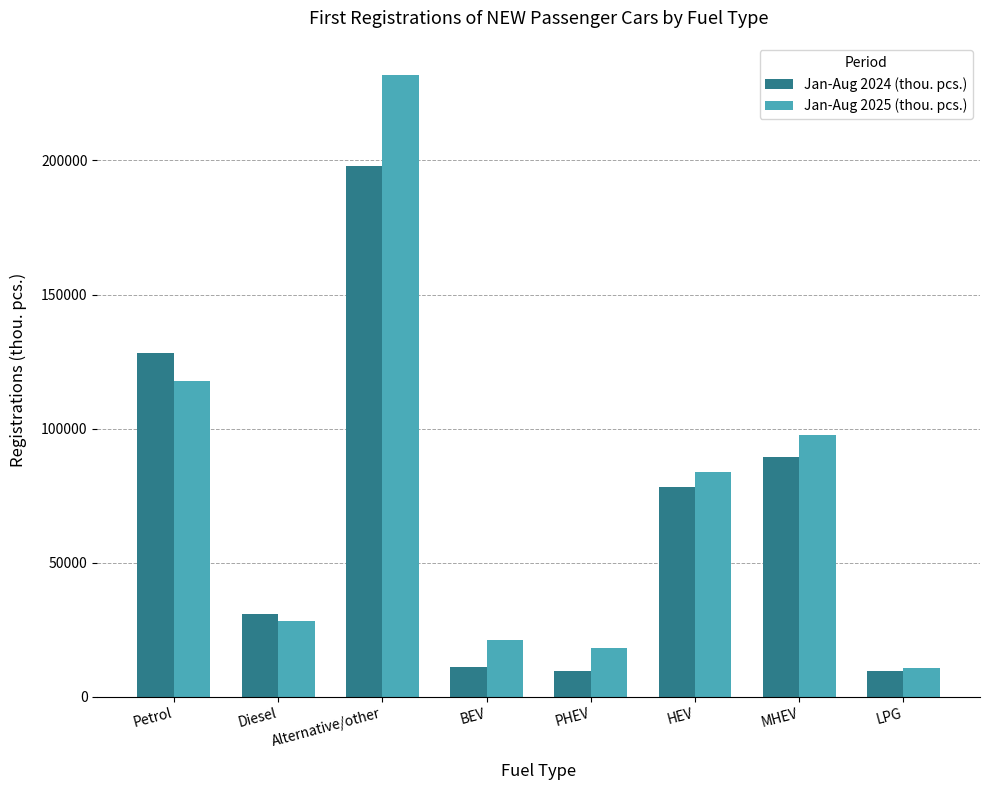

Which category has the lowest value in the Jan-Aug 2025 (thou. pcs.) series?

LPG